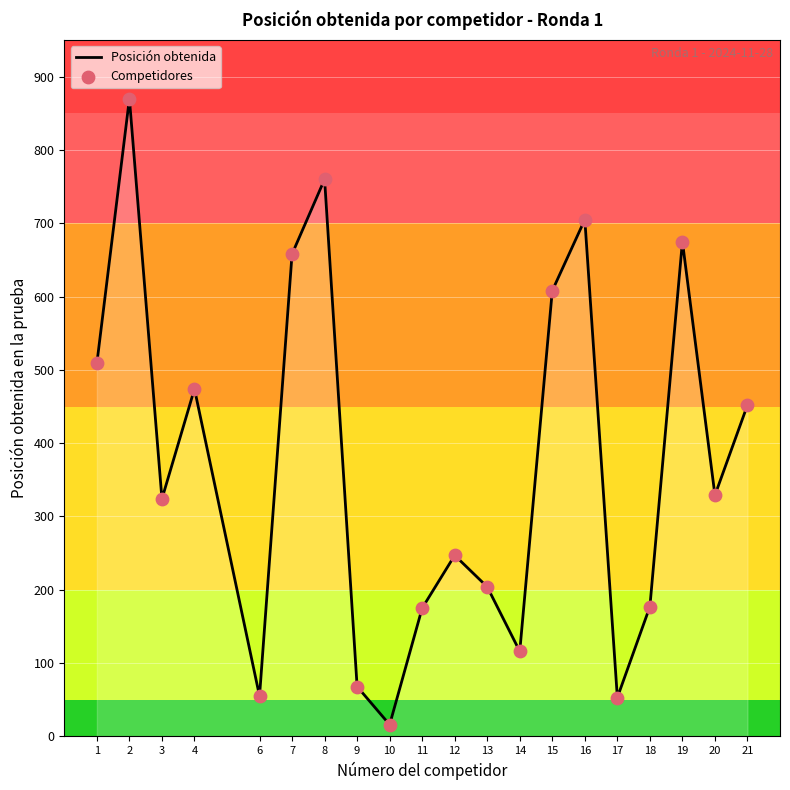

Approximately how many times larger is the value at 4 compared to 16?

0.7